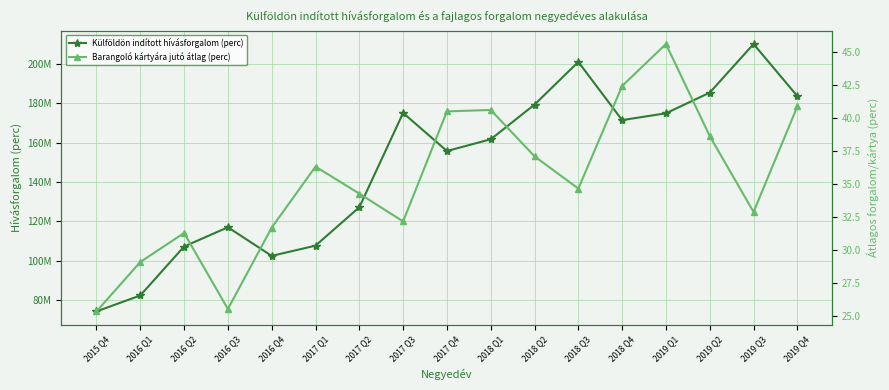

What is the label of the 7th point from the left?

2017 Q2